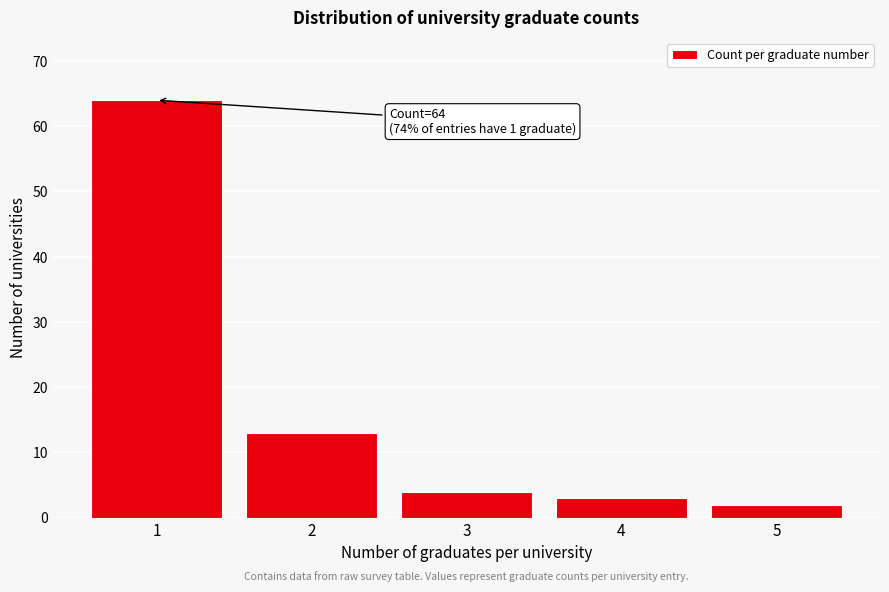

Reading left to right, list all the values displayed in this chart.

64	13	4	3	2